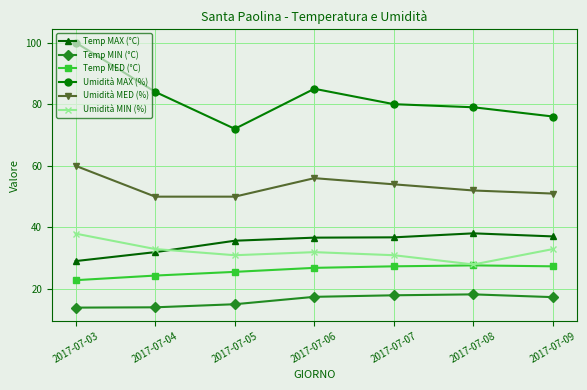

What is the total value across all series at 2017-07-06?

254.1